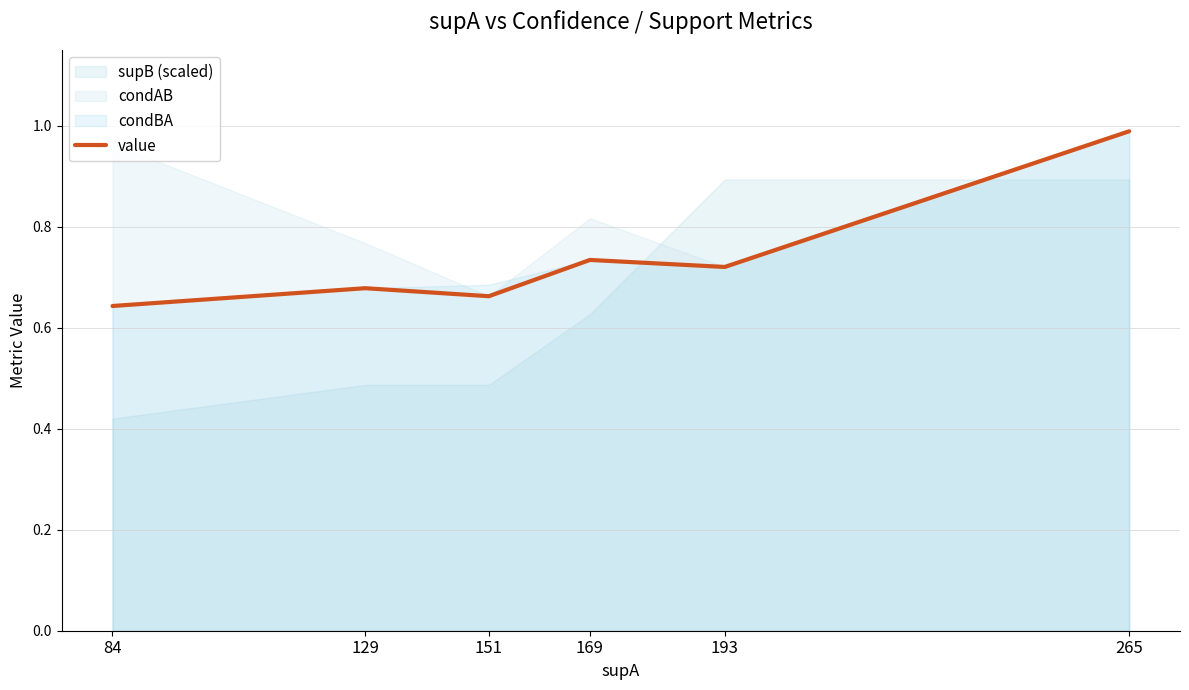

Reading left to right, extract all data points from this chart.

0.6	0.7	0.7	0.7	0.7	1.0